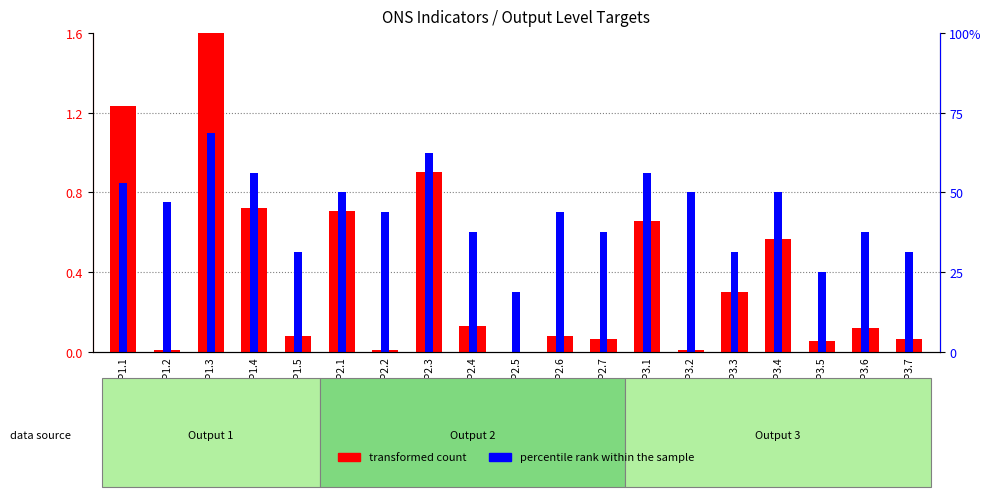

What is the sum of all transformed count values?

7.3